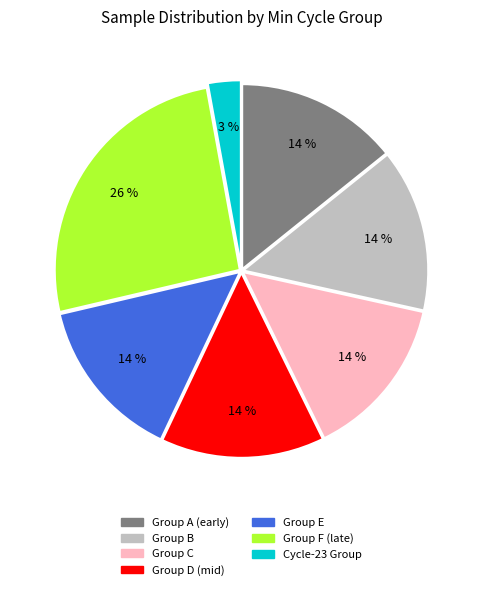

Does any single category account for the majority?

No